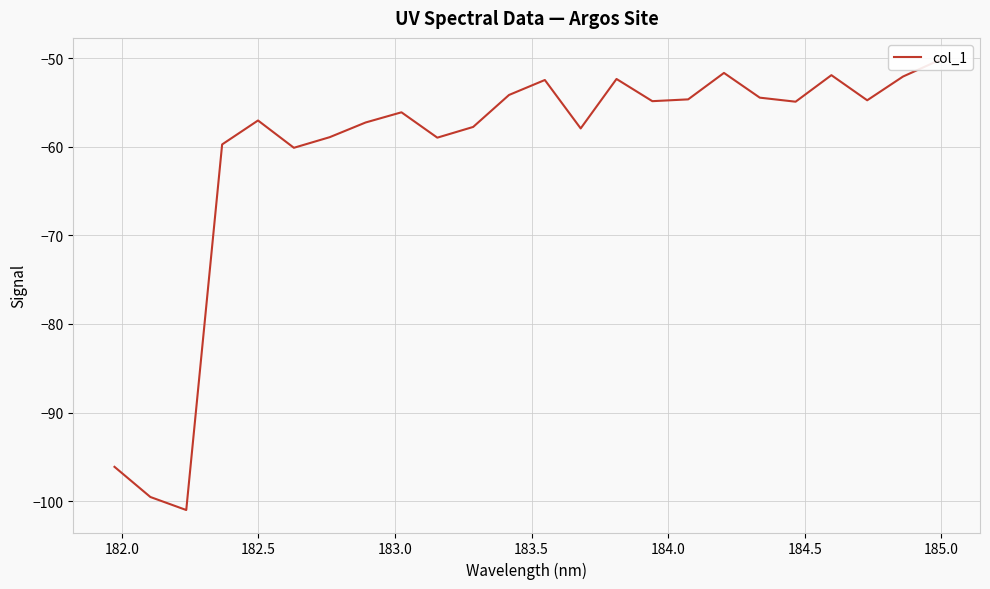

How many distinct data groups are displayed?

1